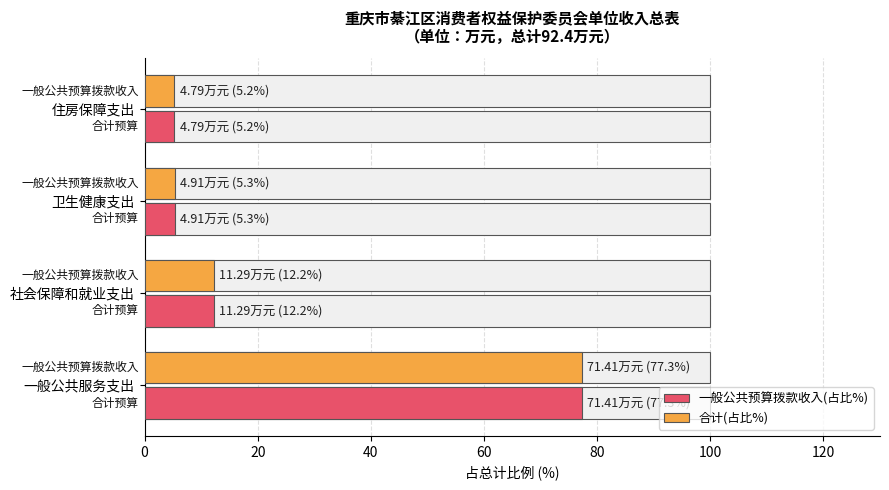

What is the greatest value displayed?

77.3